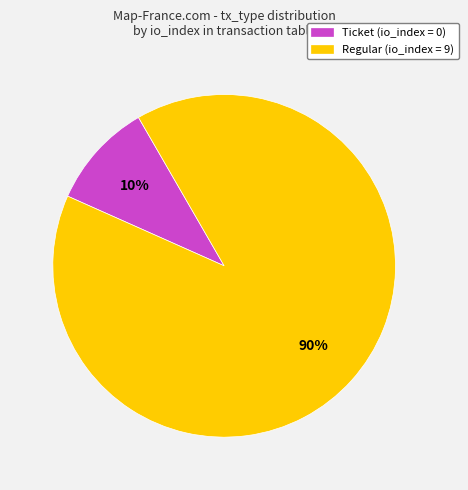

How many slices are in this pie chart?

2